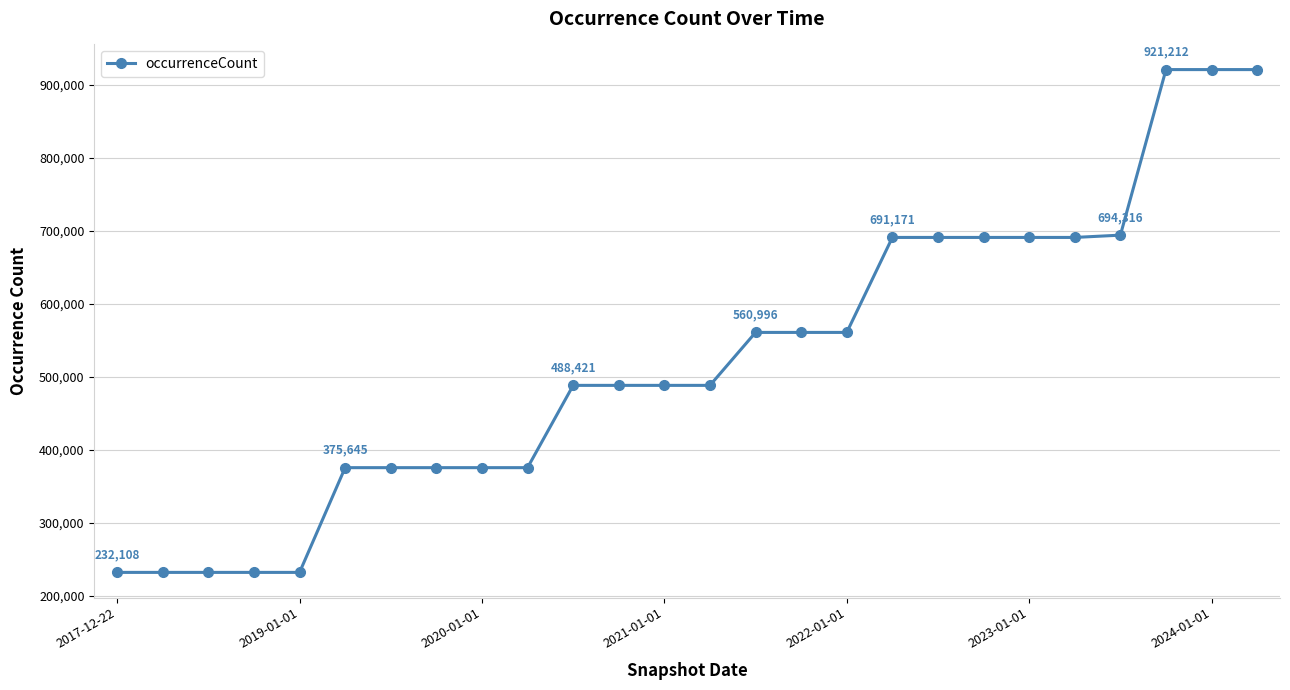

What is the value of the 15th point from the left?

560996